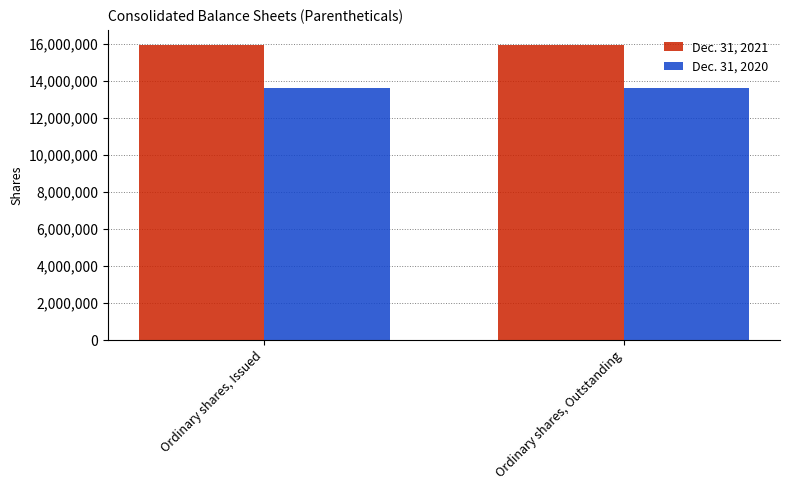

What is the maximum value shown in the chart?

15955875